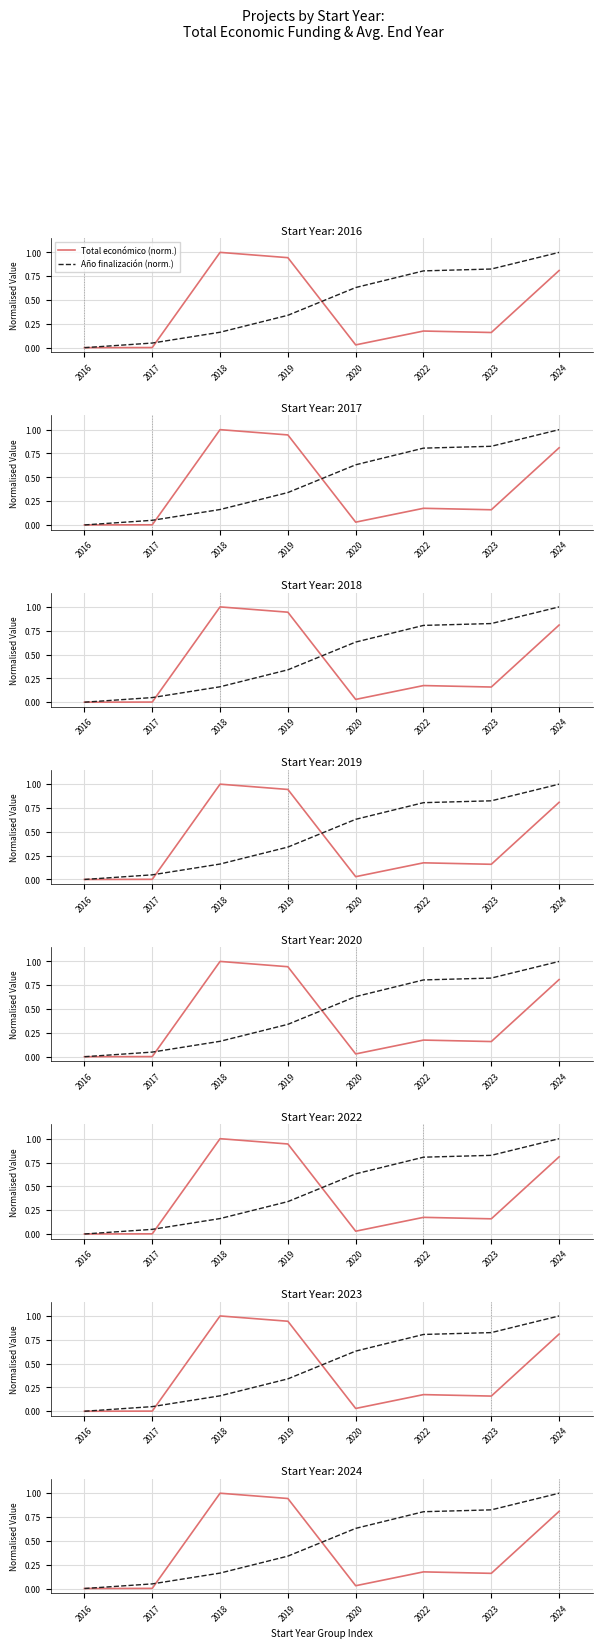

How many values in Año finalización (norm.) are above zero?

7